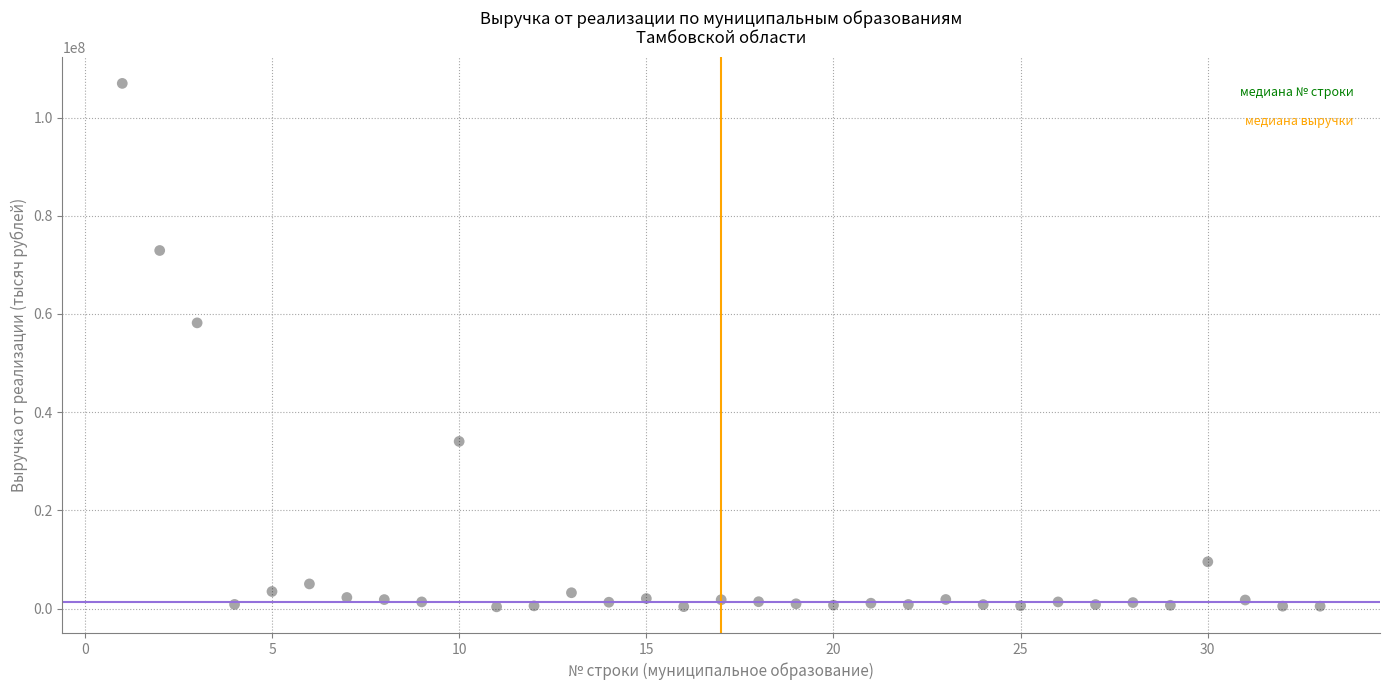

What Y value in the scatter plot is closest to 53661326?

58193727.5